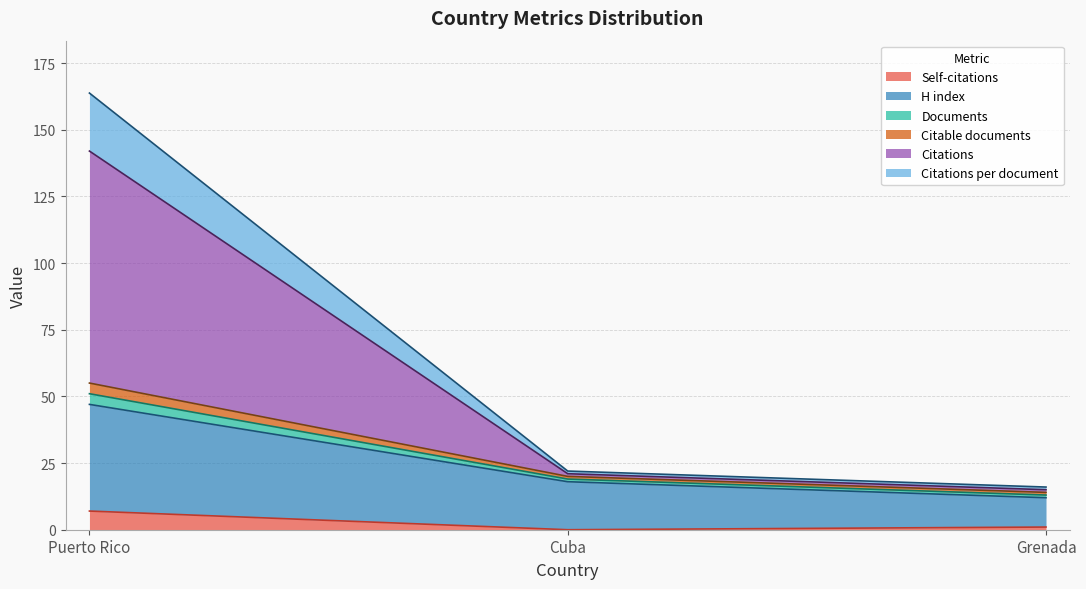

Does the chart have visible grid lines?

Yes